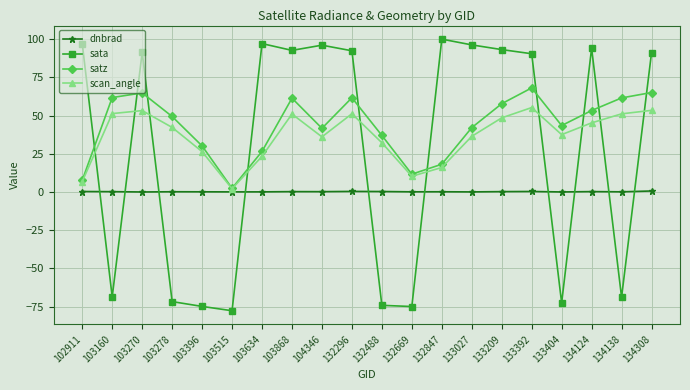

Is the value of satz at 134124 greater than the value of sata at 103634?

No